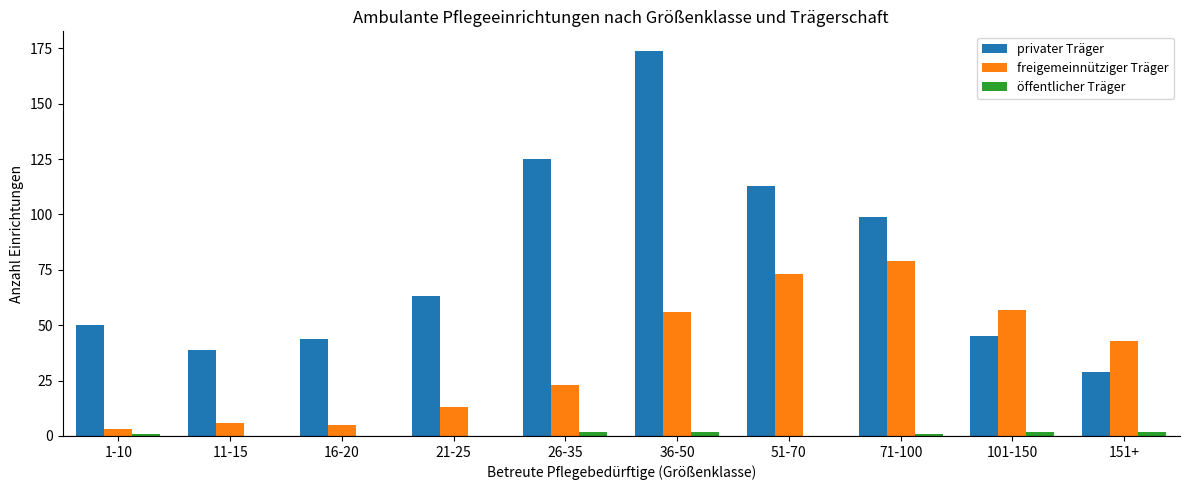

Which series changed the most between 36-50 and 101-150?

privater Träger